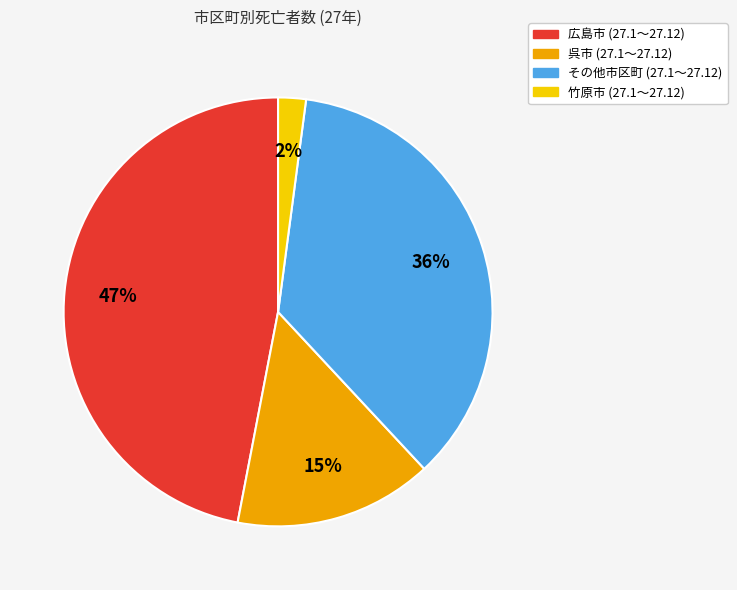

Does any single category account for the majority?

No